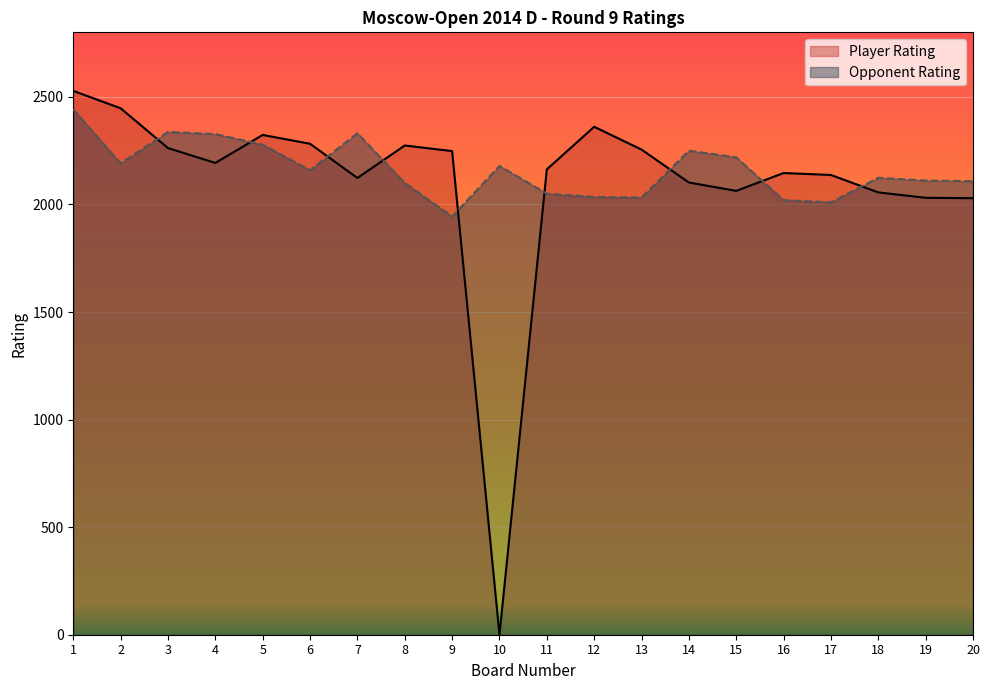

What are all the series names shown in the legend?

Player Rating, Opponent Rating